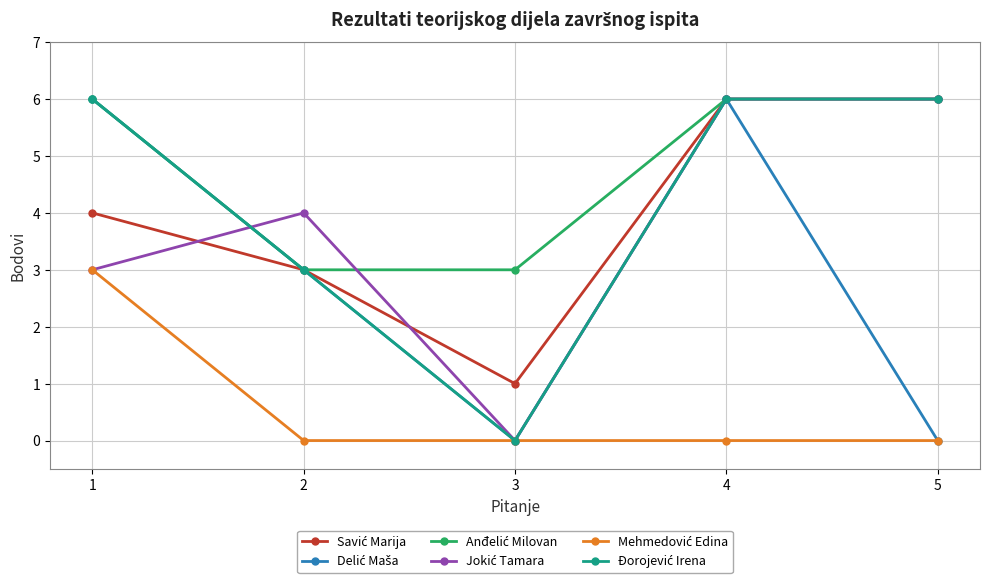

How many lines are shown in the chart?

6